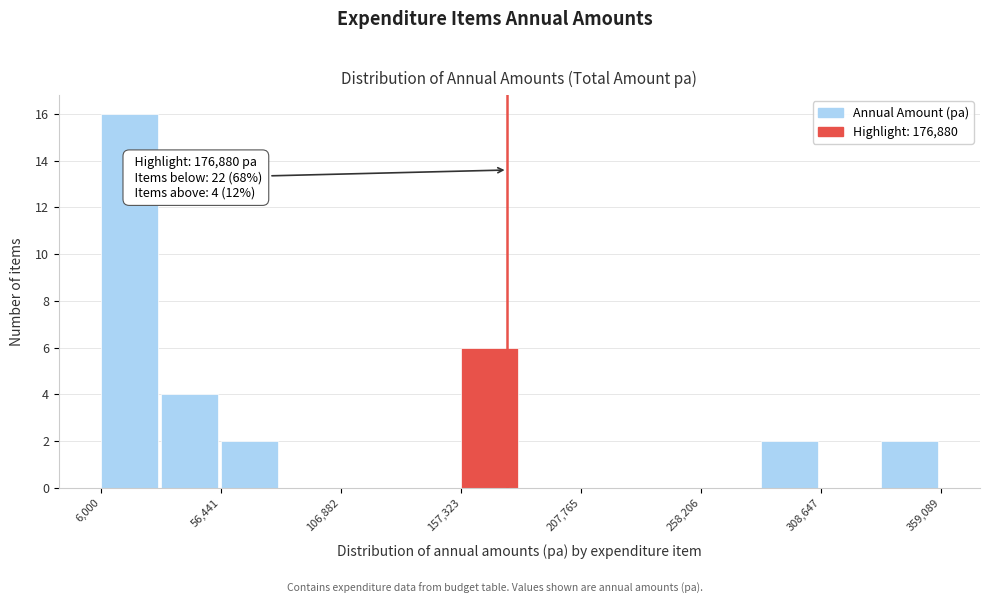

Around what value on the x-axis is the tallest bar? Give the approximate position of its centre, as read against the axis.

20000